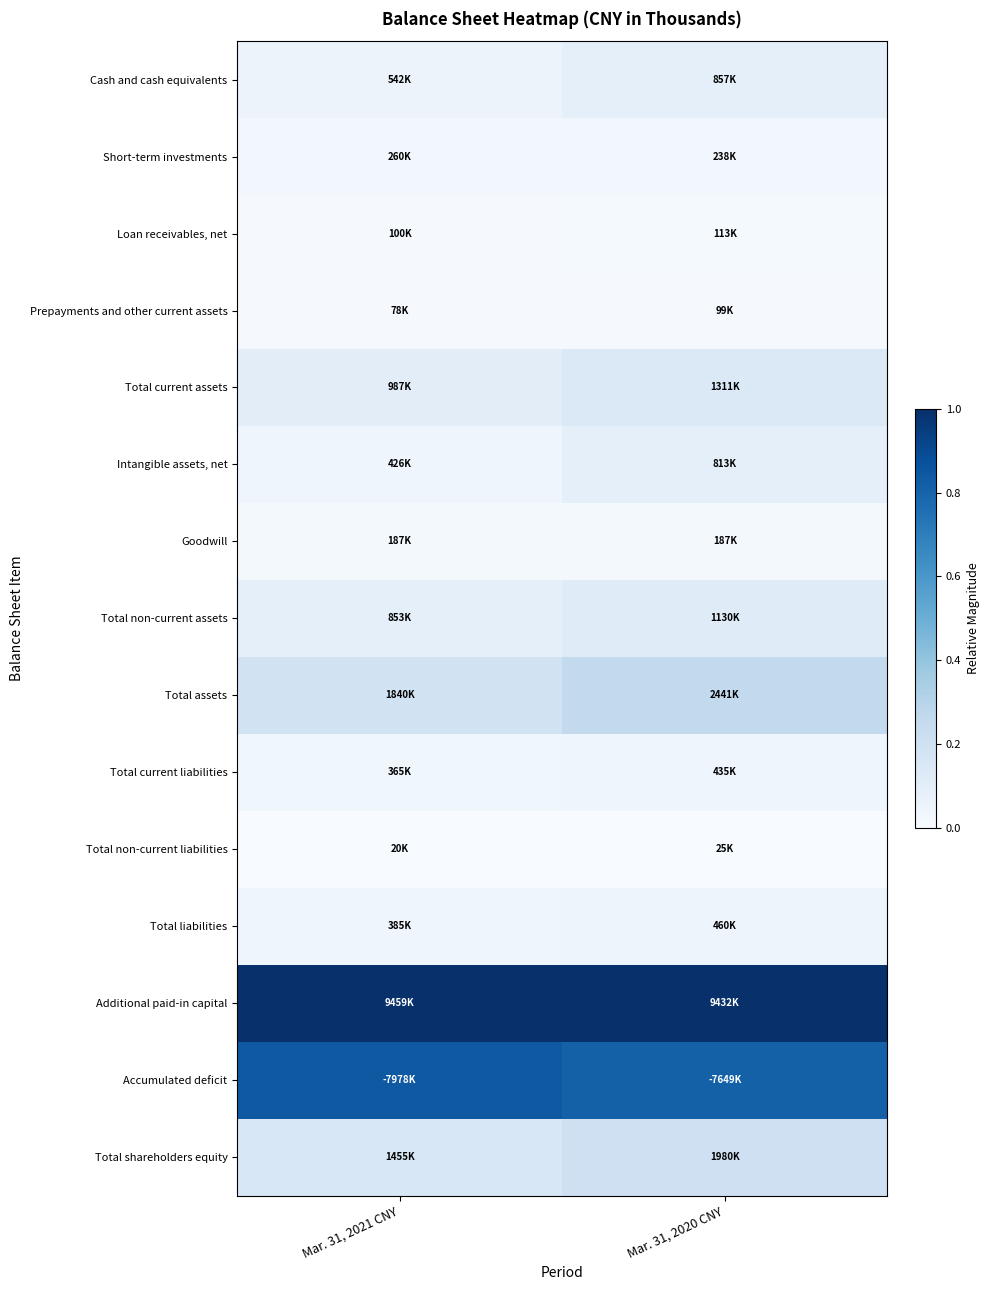

How many series are shown in this chart?

15